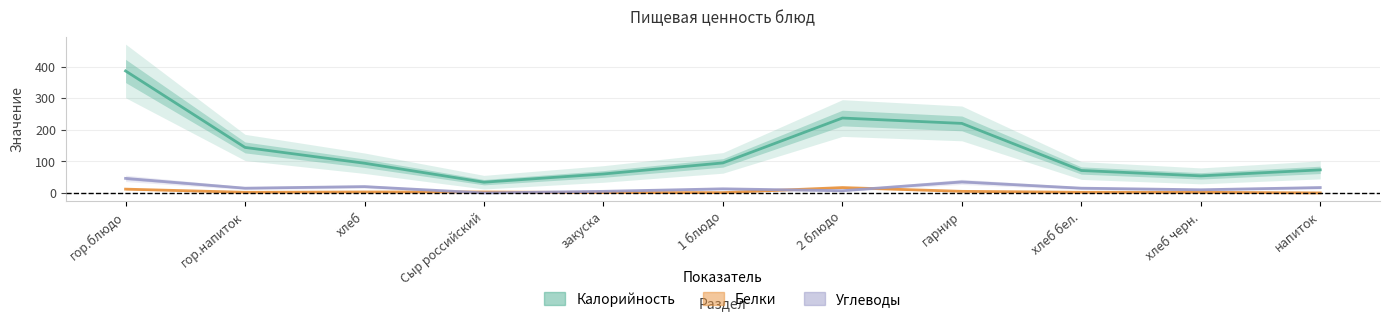

True or false: Калорийность and Белки intersect in this chart.

False